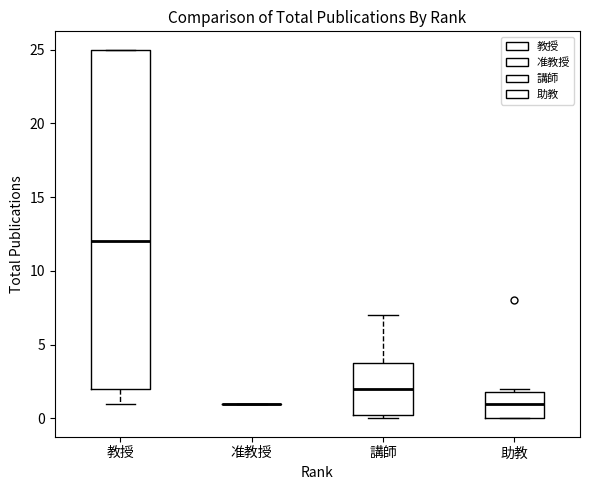

Reading left to right, read every box against the y-axis: the position of its median line, the range the box covers, and the ends of its whiskers. The values are not printed on the chart, so give them approximately, as read against the axis.

教授: median 12.0, box 2.0 to 25.0, whiskers 1.0 to 25.0
准教授: box collapsed to a line at 1.0, whiskers 1.0 to 1.0
講師: median 2.0, box 0.5 to 4.0, whiskers 0.0 to 7.0
助教: median 1.0, box 0.0 to 2.0, whiskers 0.0 to 2.0 (just above the box's upper edge)